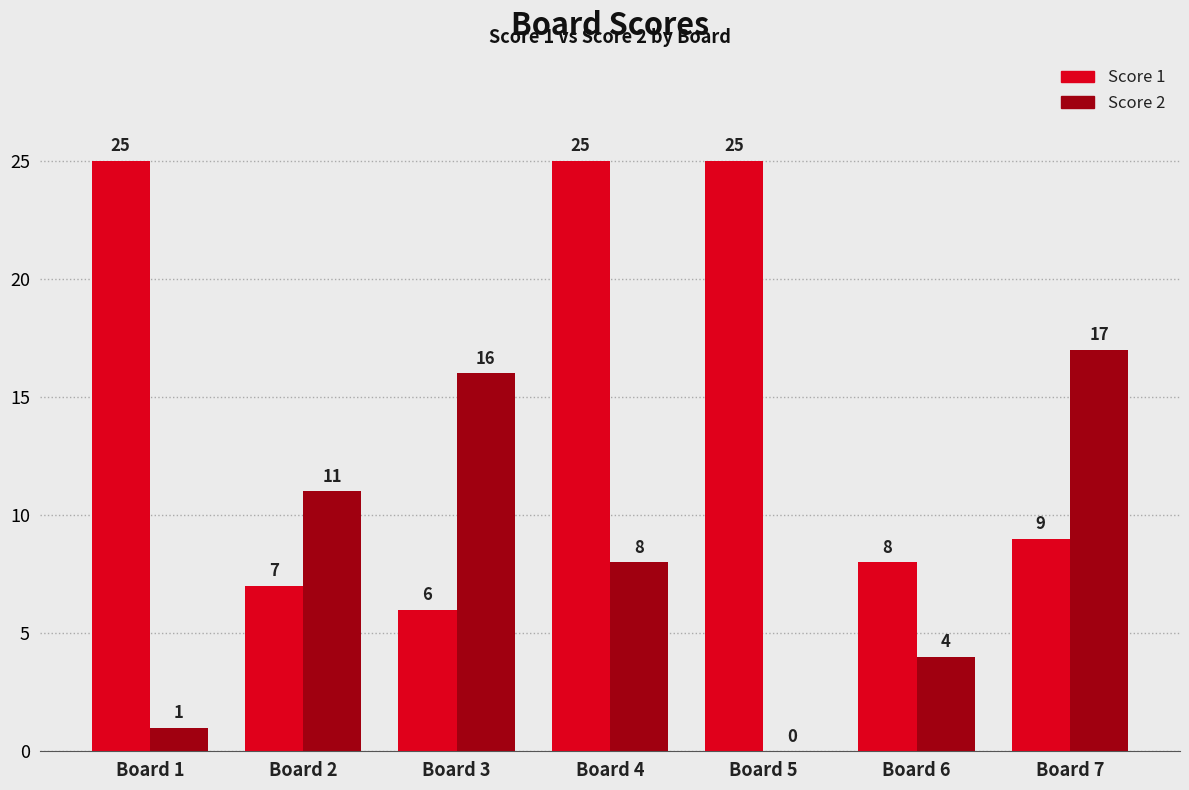

What is the sum of the Score 2 values at Board 6 and Board 3?

20